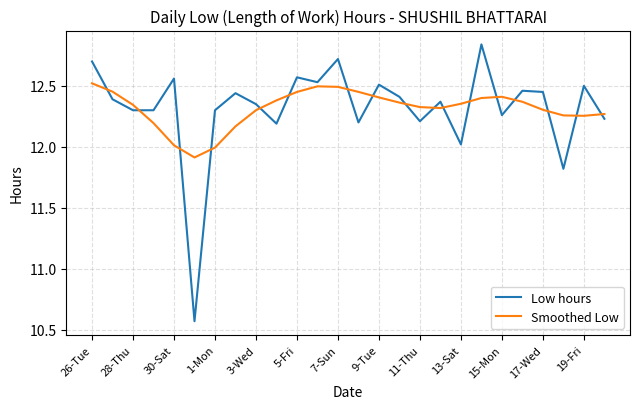

Which series has the largest range (max minus min)?

Low hours